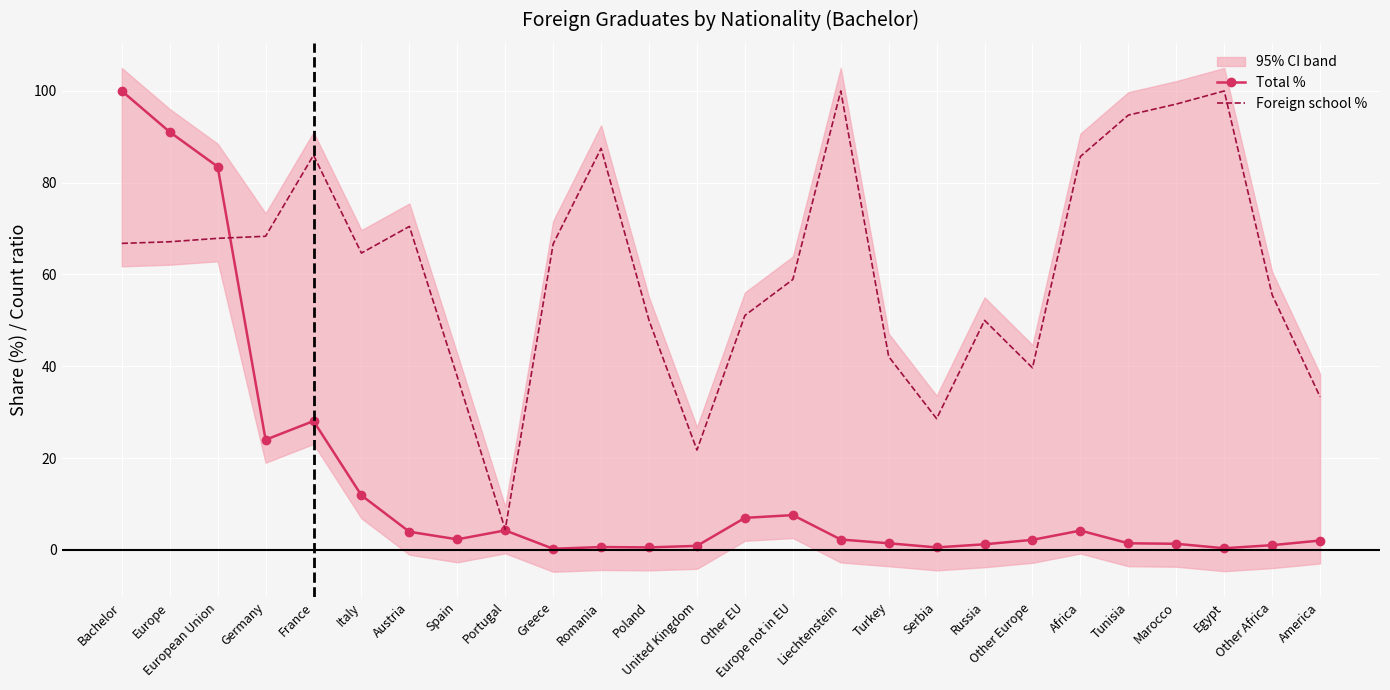

What is the highest value of the Total % series?

100.0